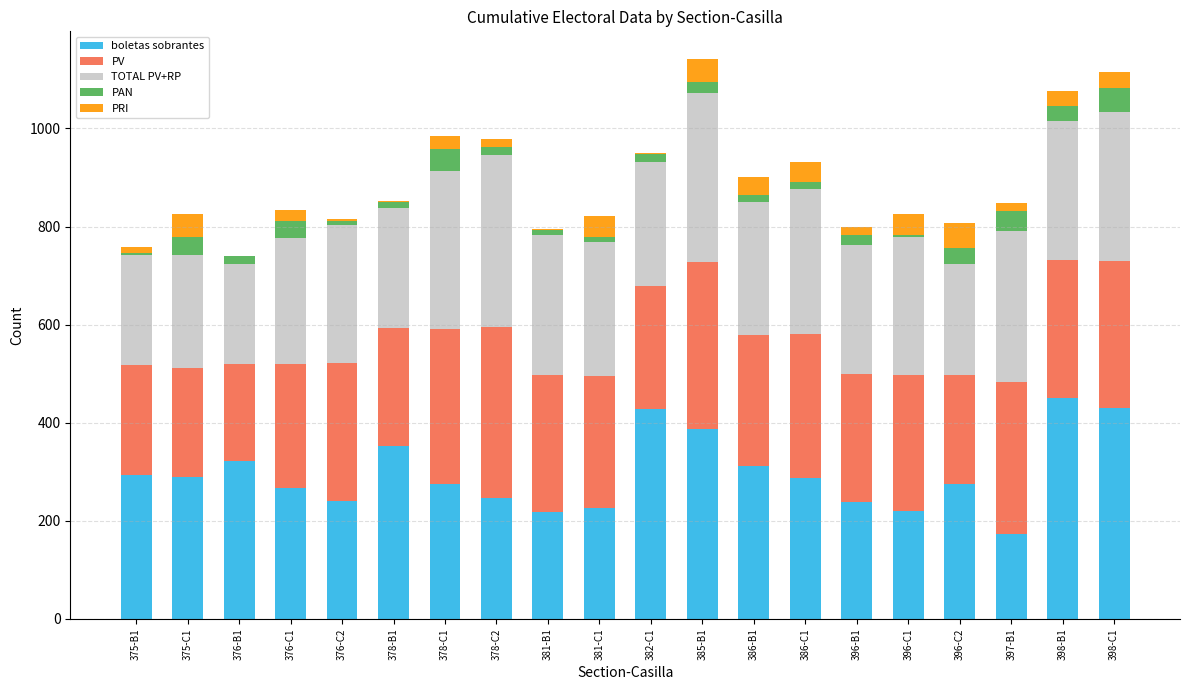

What is the highest value of the boletas sobrantes series?

450